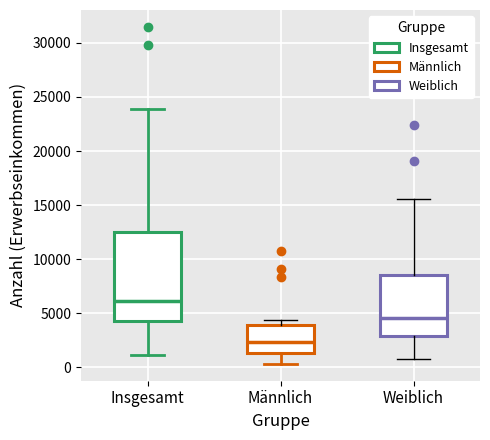

Where is the lower edge of the box for Insgesamt on the y-axis? The values are not printed on the chart, so give them approximately, as read against the axis.

4500